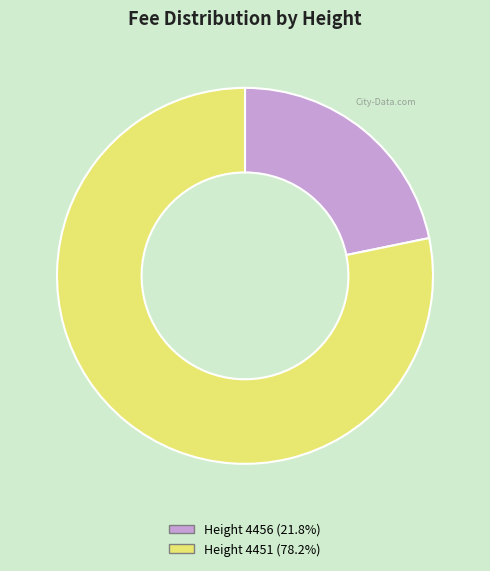

Is there any slice that represents more than half of the pie?

Yes